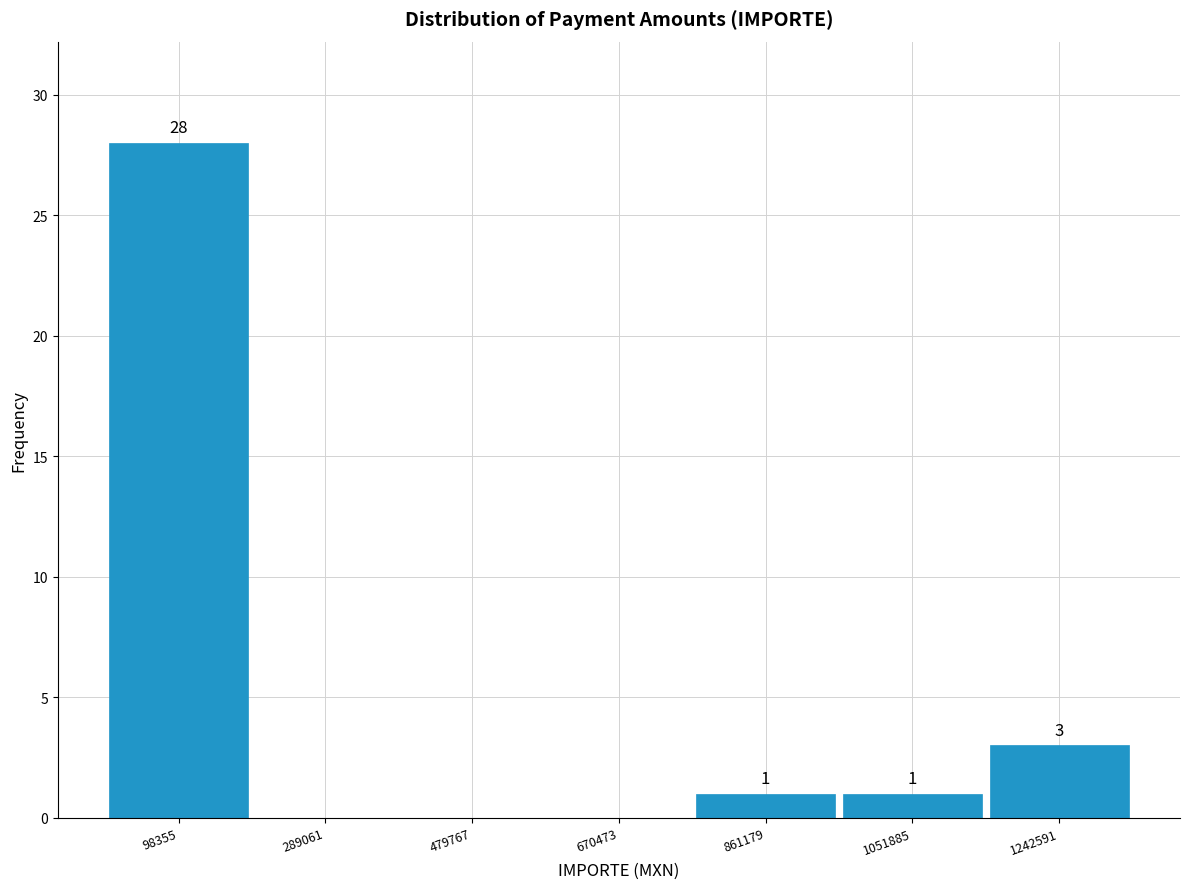

Which range on the x-axis has the tallest bar?

0 to 200000